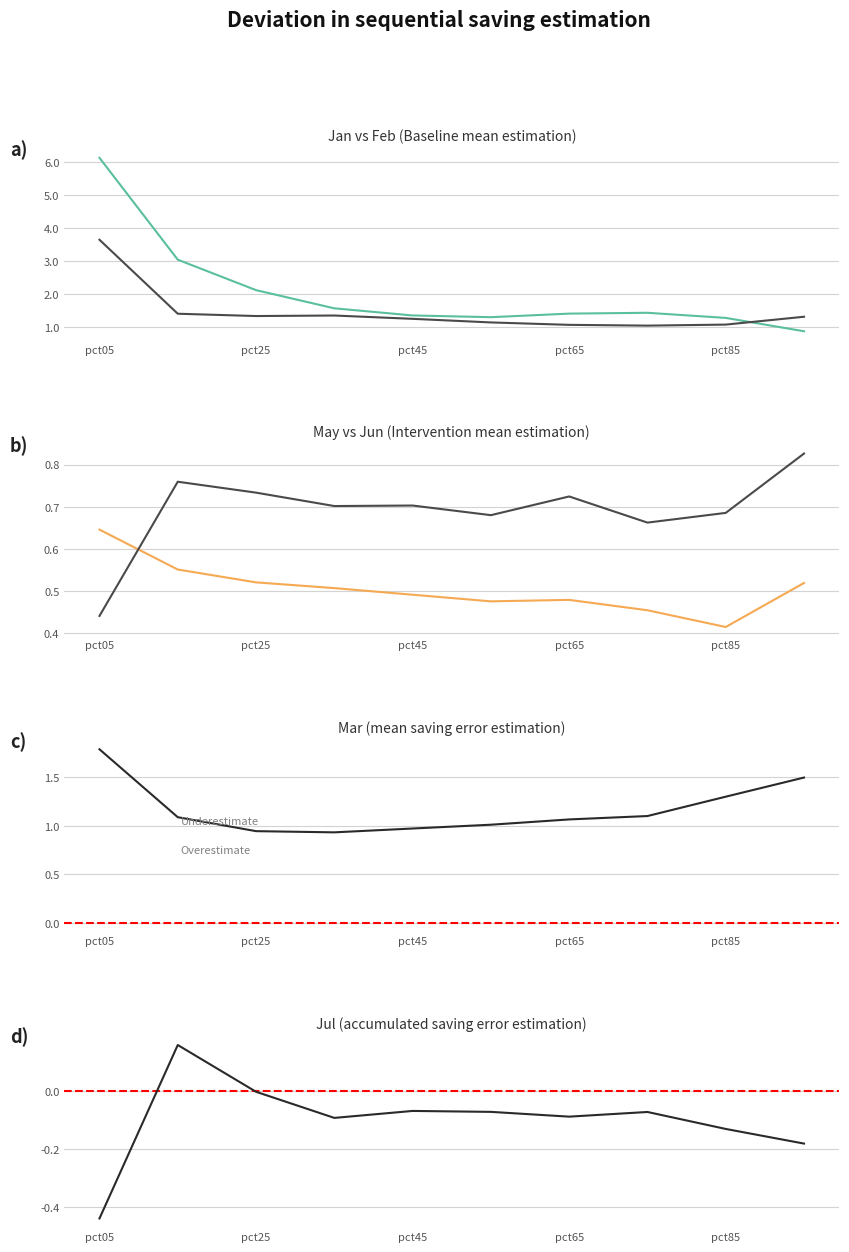

What is the approximate value of Jan at pct85?

1.3